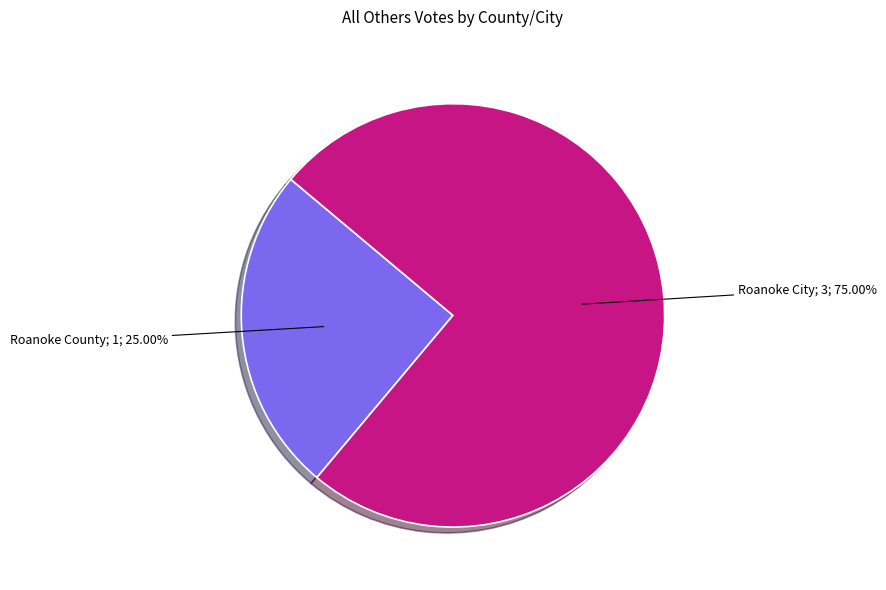

Is there any slice that represents more than half of the pie?

Yes